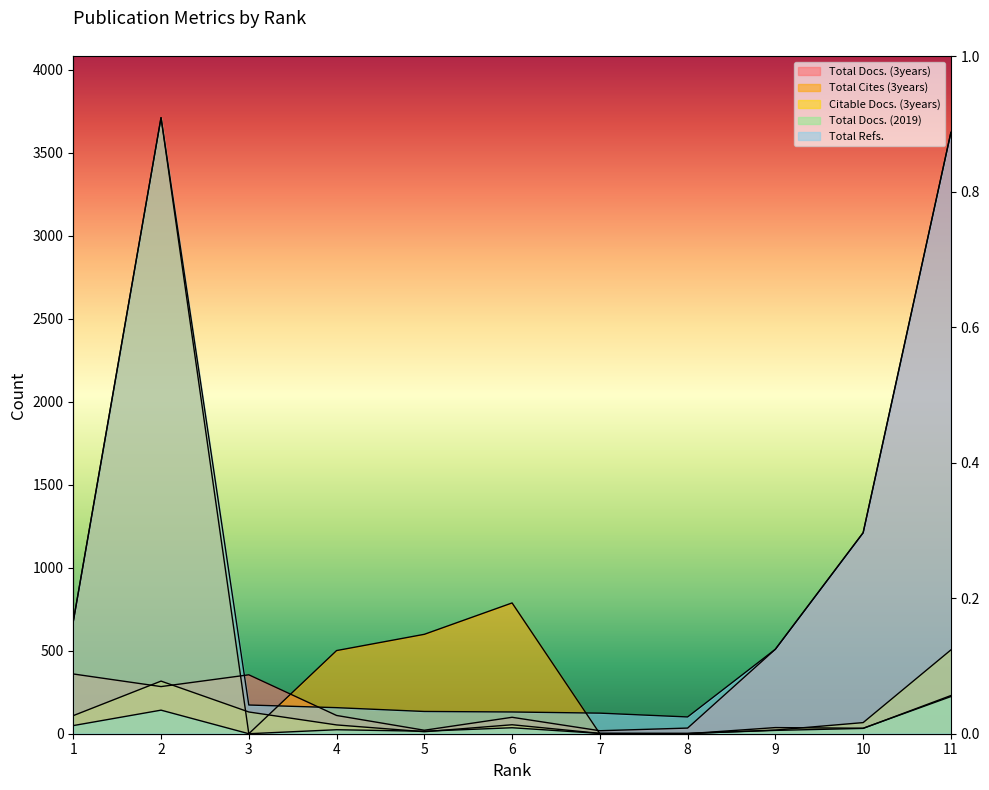

At which category does Total Cites (3years) reach its first local peak?

2